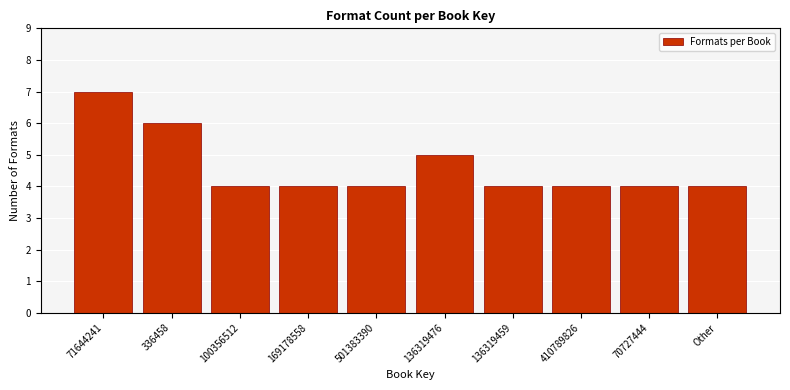

Reading left to right, extract all data points from this chart.

7	6	4	4	4	5	4	4	4	4